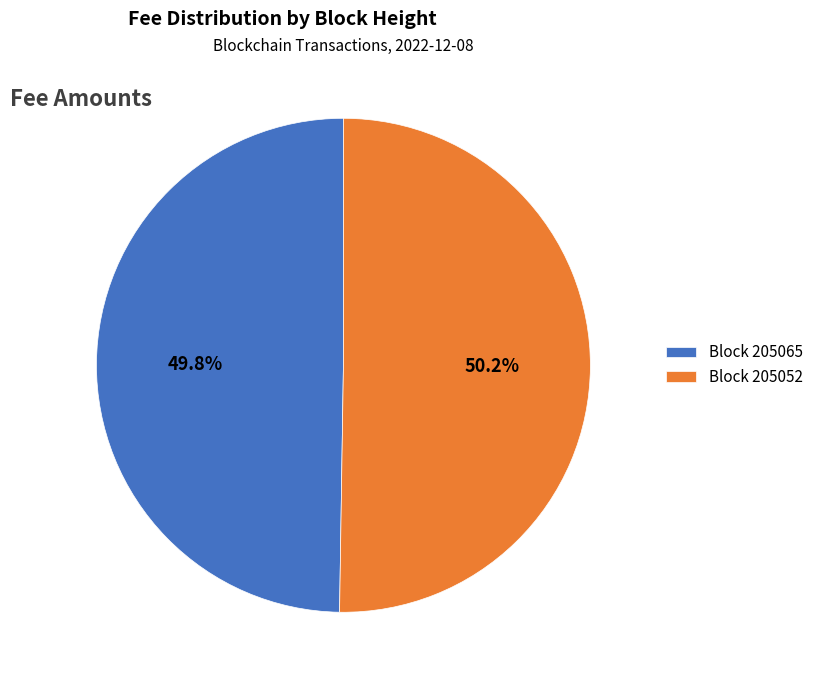

What percentage is NOT represented by Block 205052?

49.8%